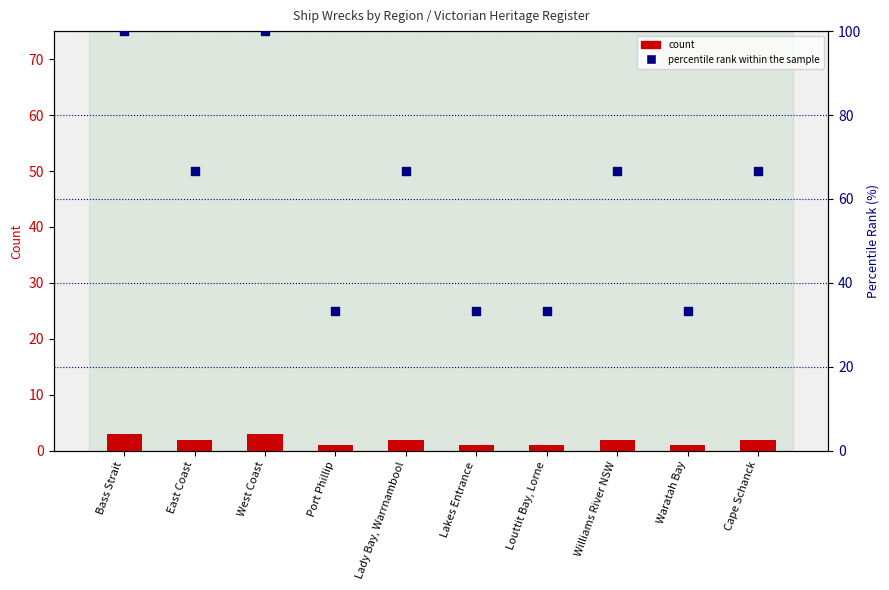

Is the value of percentile rank within the sample at West Coast greater than the value of count at West Coast?

Yes